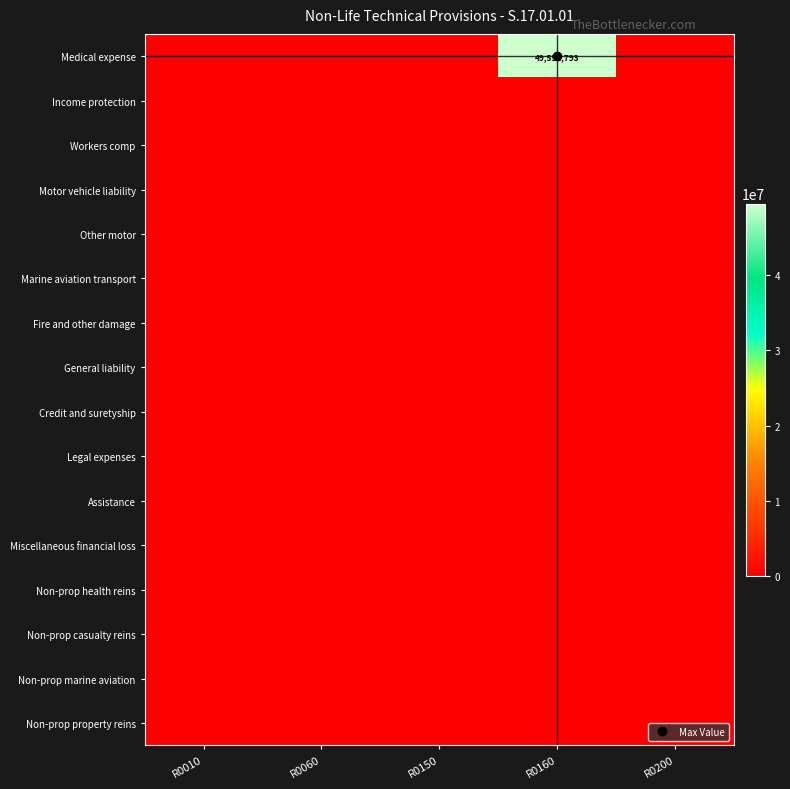

Which has a higher value, R0150 or R0060?

R0150